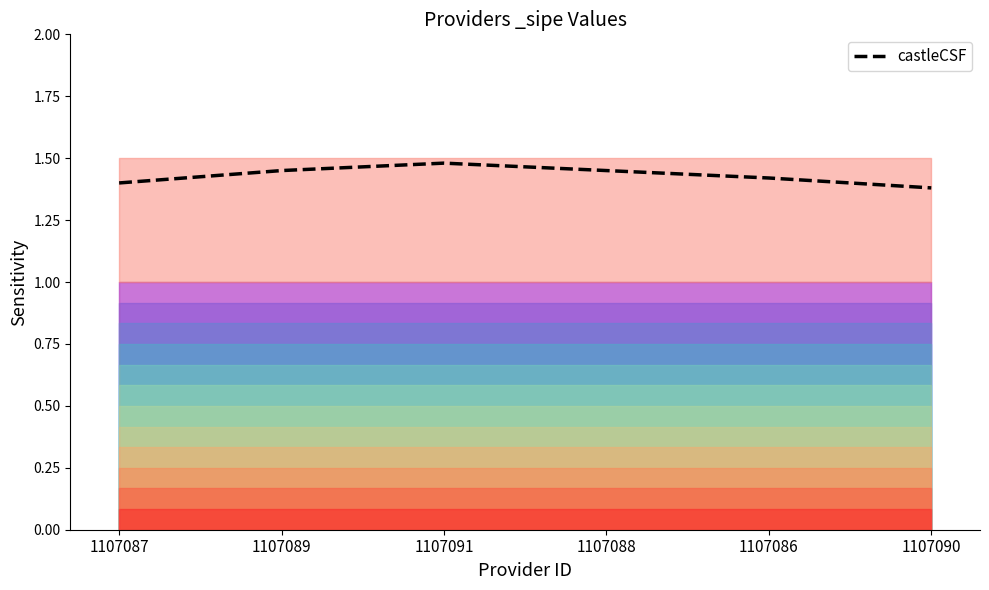

Count the values in the range 1 to 2.

6